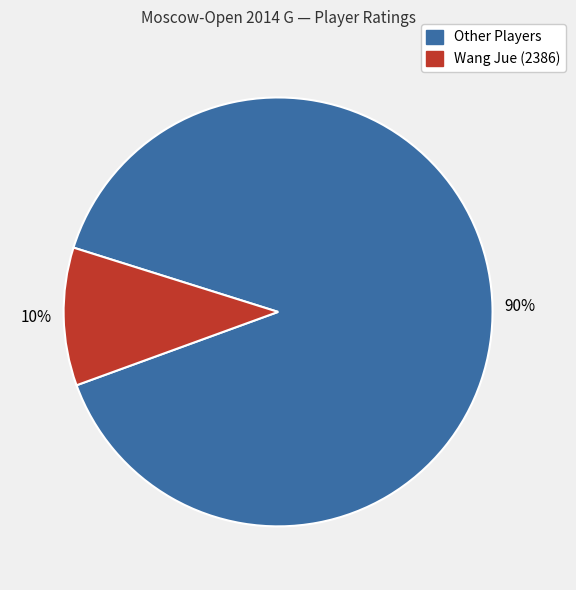

Is there a majority slice in this chart?

Yes